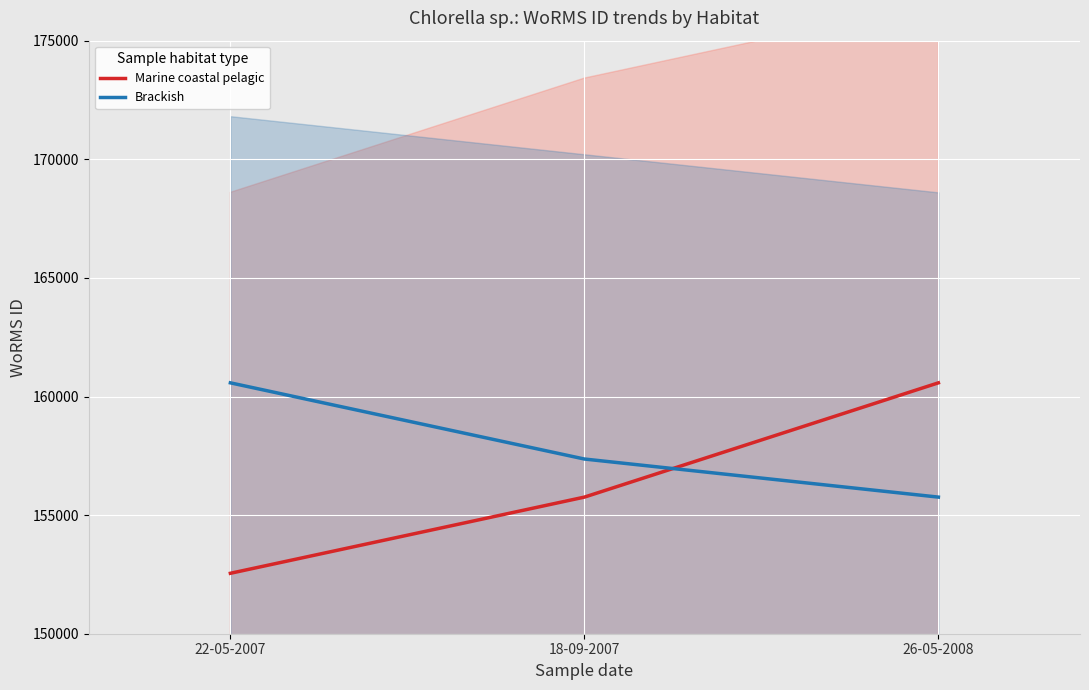

Which label corresponds to the smallest value in the chart?

22-05-2007